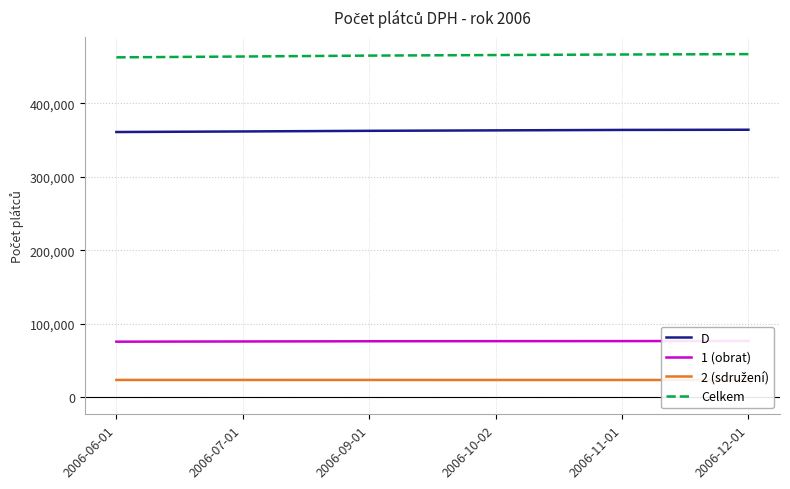

What is the label of the 4th point from the right?

2006-09-01